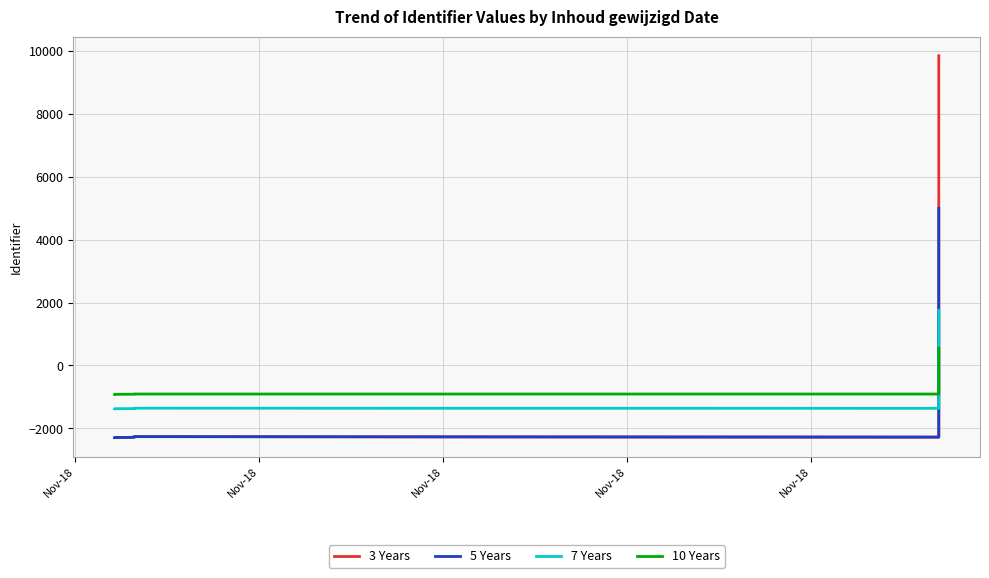

Reading left to right, list all the values displayed in this chart.

3 Years: -2292.3	-2291.3	-2287.6	-2281.3	-2275.0	-2271.3	-2269.3	-2267.3	-2265.3	-2263.3	-2261.3	-2267.6	-2273.3	-2278.6	-2280.6	9851.4
5 Years: -2292.3	-2291.3	-2287.6	-2284.1	-2281.5	-2276.9	-2272.3	-2269.3	-2267.3	-2265.3	-2263.3	-2266.3	-2268.9	-2271.3	-2276.7	4998.7
7 Years: -1375.4	-1374.8	-1372.6	-1370.4	-1368.9	-1367.7	-1366.6	-1364.3	-1362.0	-1360.4	-1359.2	-1360.1	-1360.9	-1361.6	-1363.6	1754.8
10 Years: -916.9	-916.5	-915.1	-913.6	-912.6	-911.8	-911.1	-910.5	-909.9	-909.4	-908.0	-907.7	-907.6	-907.7	-908.4	547.1